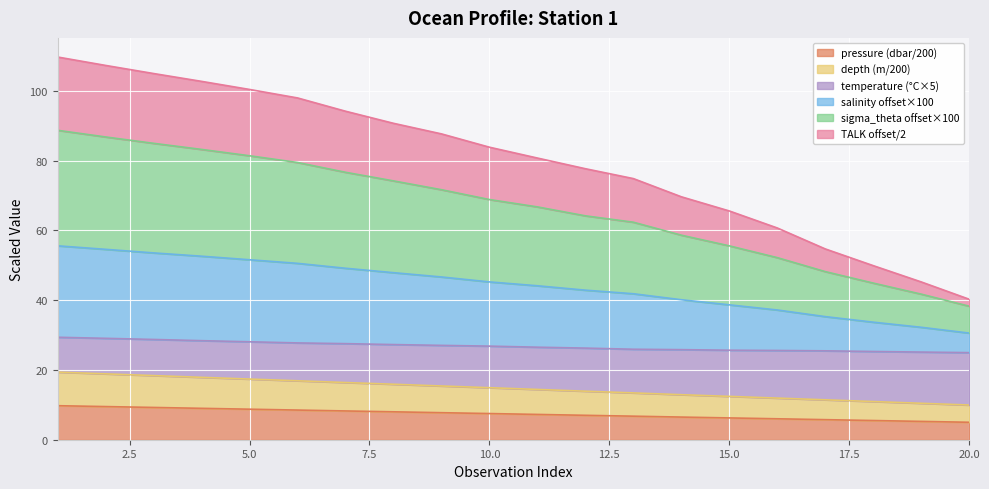

What is the maximum value for pressure (dbar/200)?

9.7